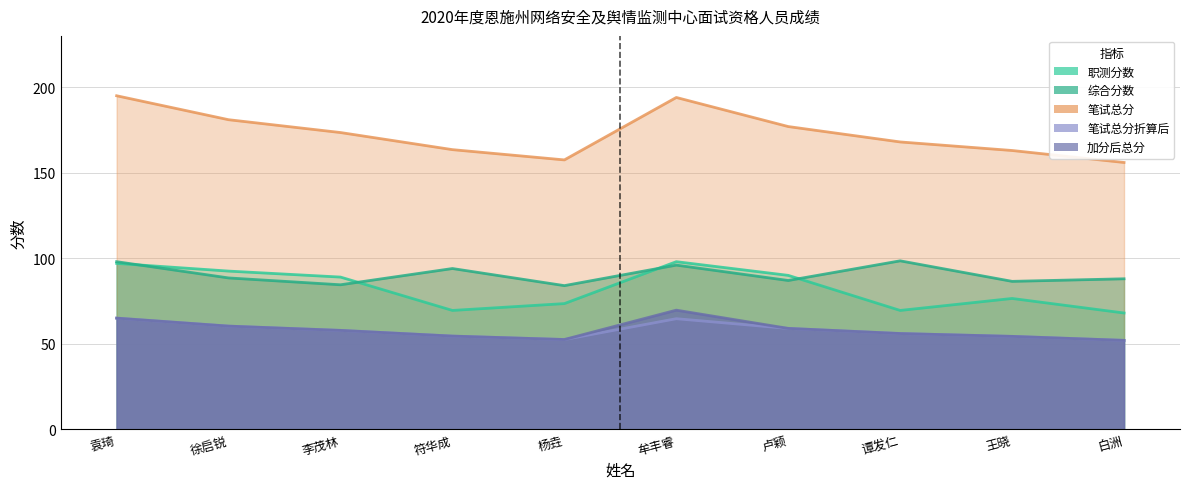

What is the total value across all series at 徐启锐?

482.7